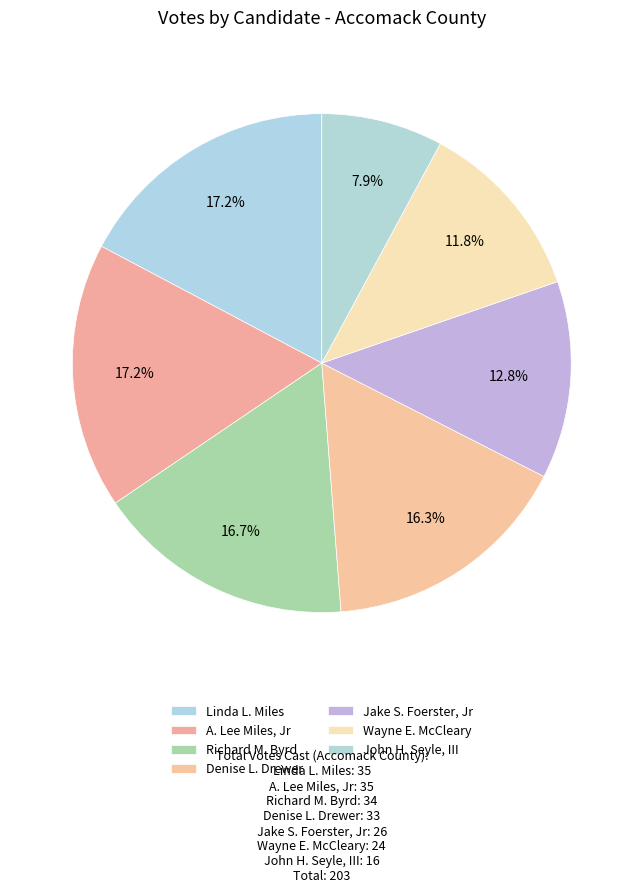

To the nearest percent, what percentage of the pie is Richard M. Byrd?

17%